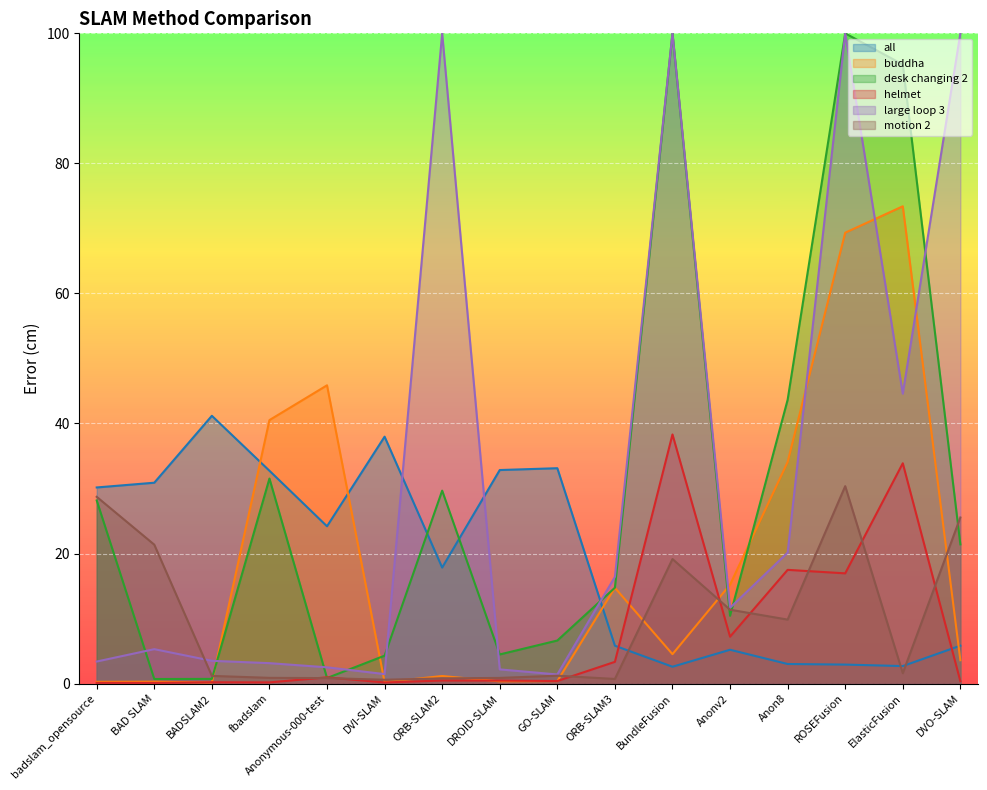

What is the sum of all motion 2 values?

155.0